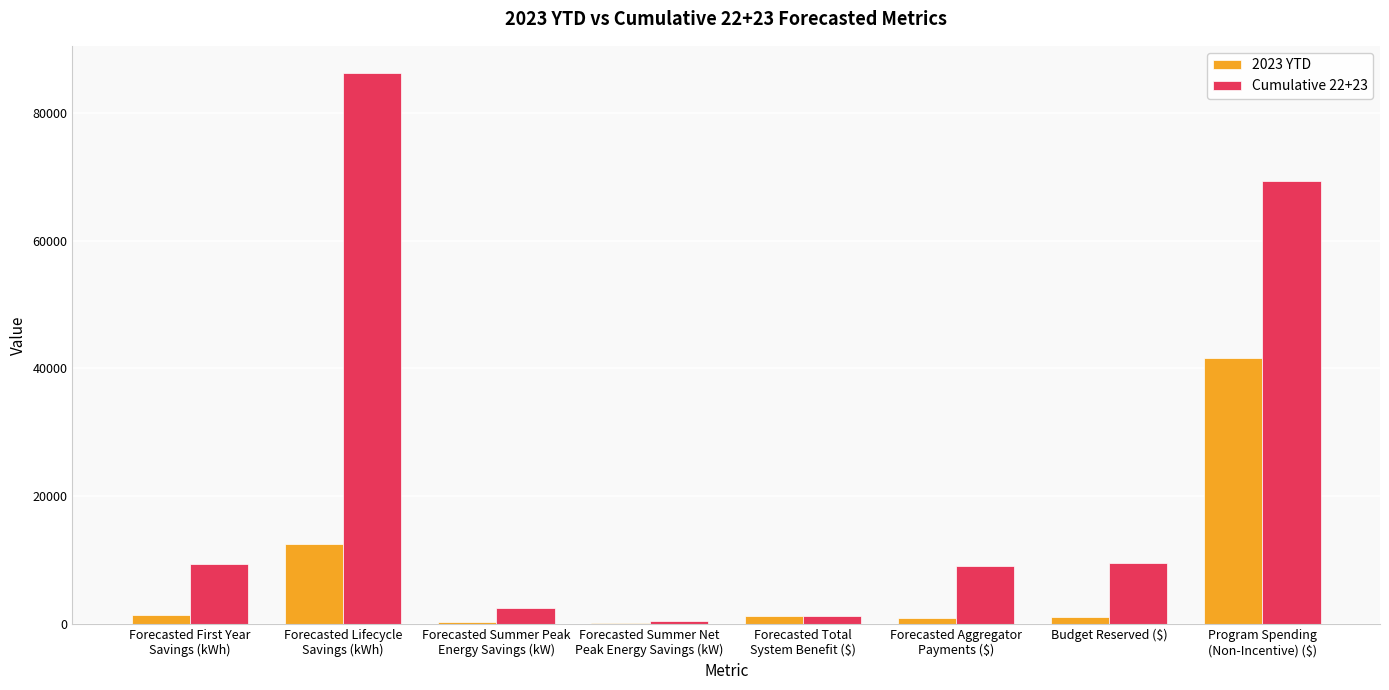

What is the highest value of the Cumulative 22+23 series?

86139.6